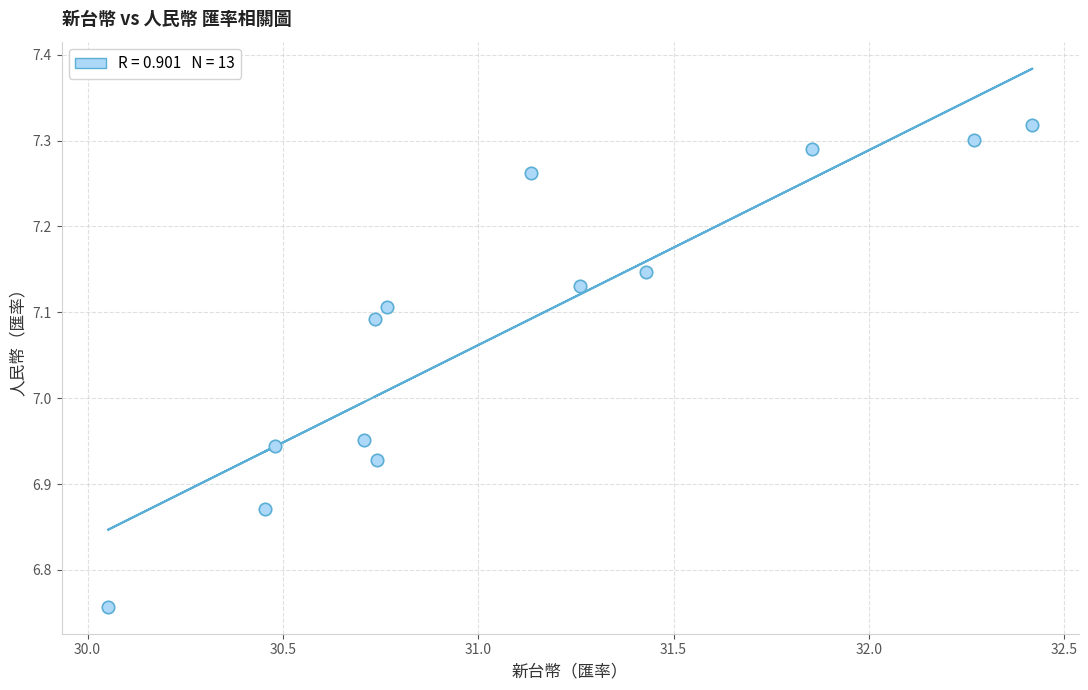

What is the range of Y values (max minus min)?

0.6